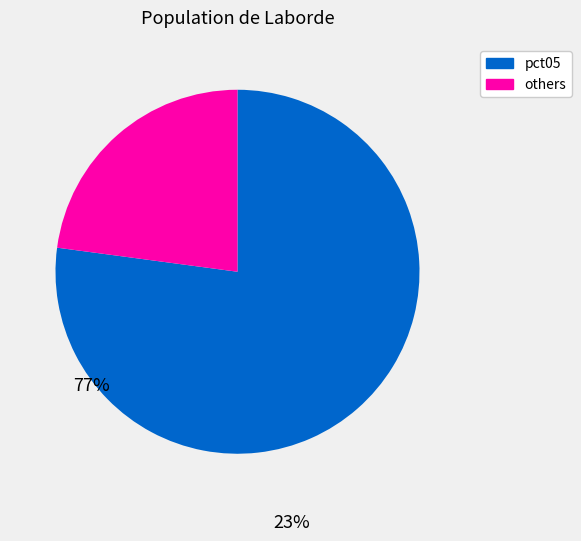

How many segments does this pie chart have?

2